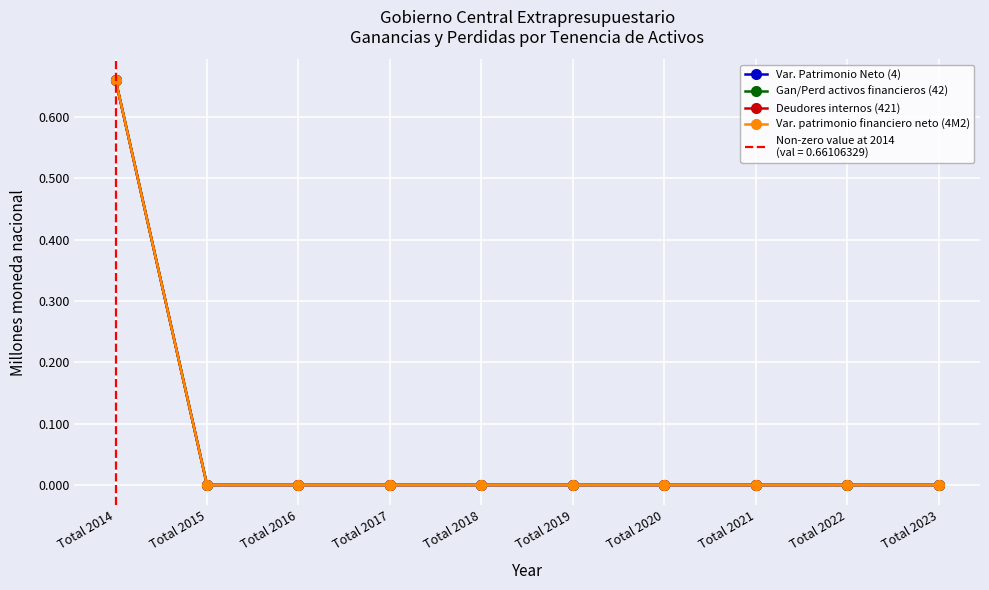

Which series has the largest total across all categories?

Var. Patrimonio Neto (4)